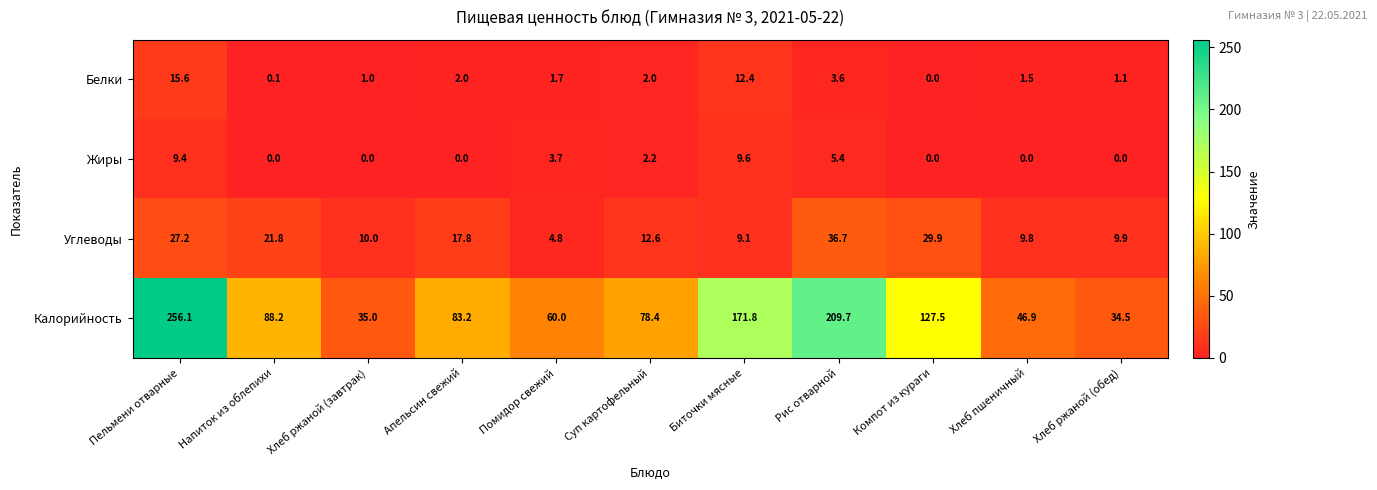

Count the number of categories in the chart.

11